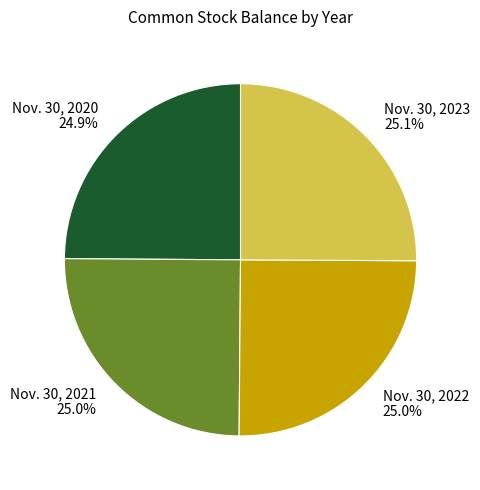

Approximately how many times larger is the value at Nov. 30, 2022 compared to Nov. 30, 2023?

1.0